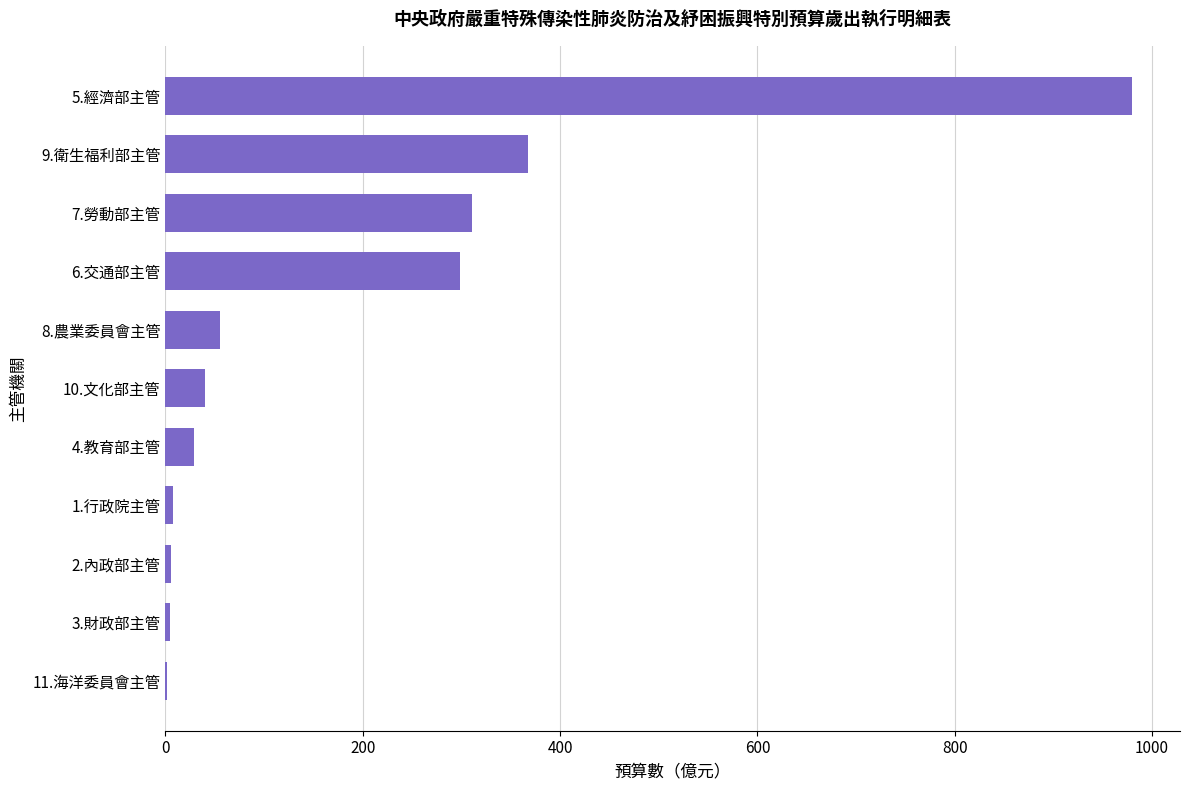

What is the sum of all values?

2100.0